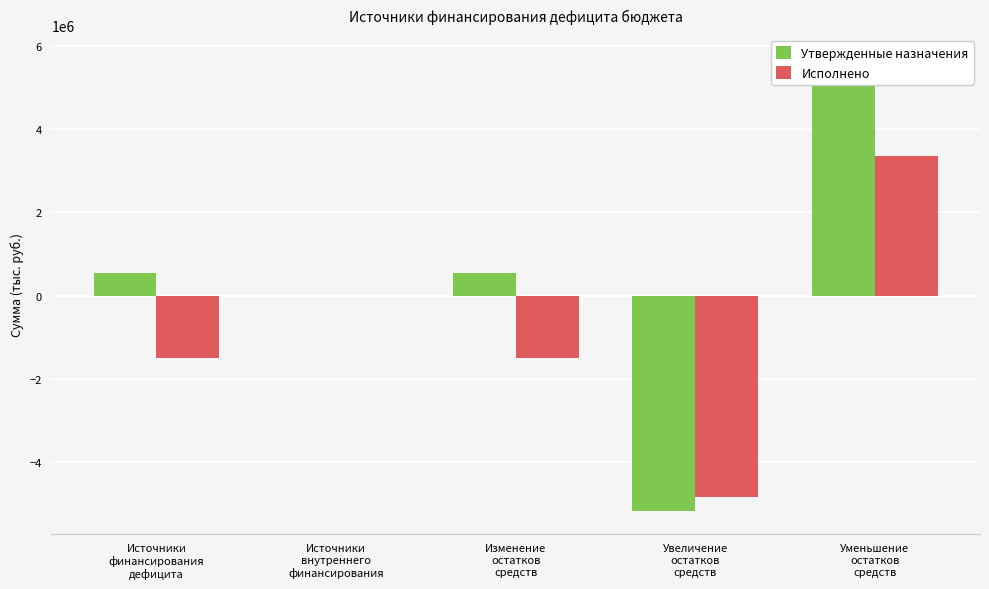

Which series has the largest range (max minus min)?

Утвержденные назначения